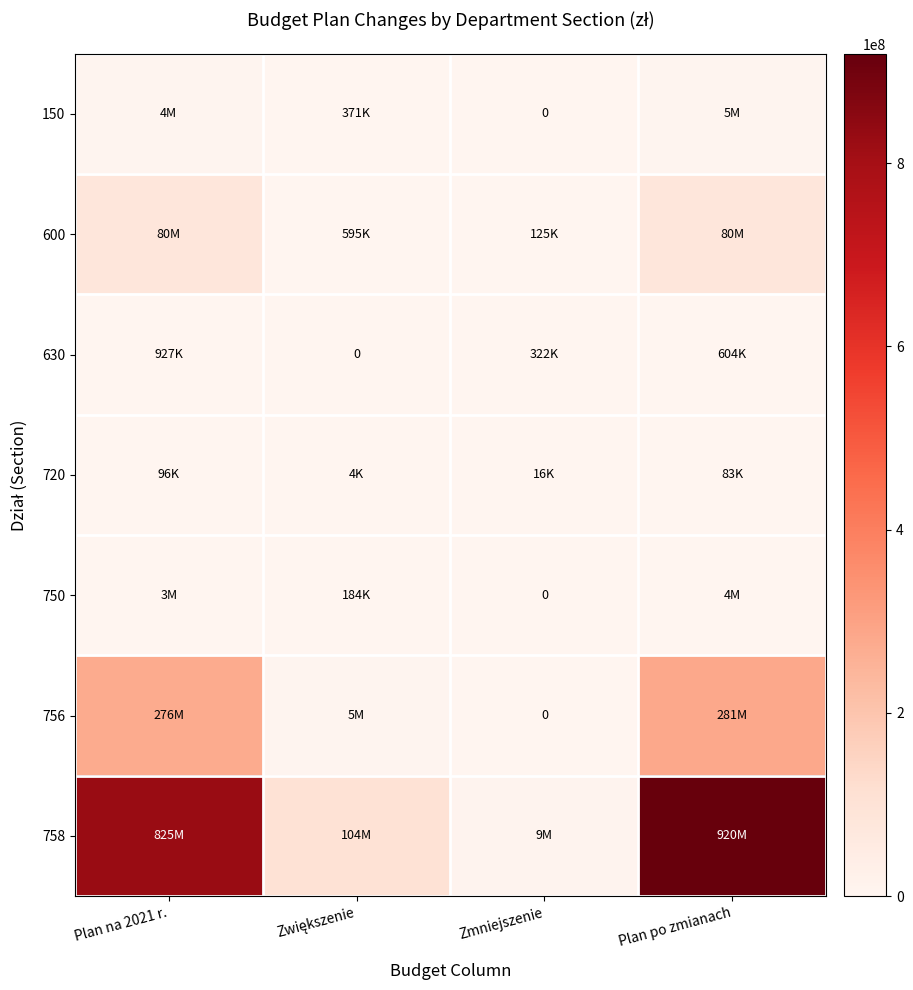

Which series changed the most between Zwiększenie and Plan po zmianach?

758